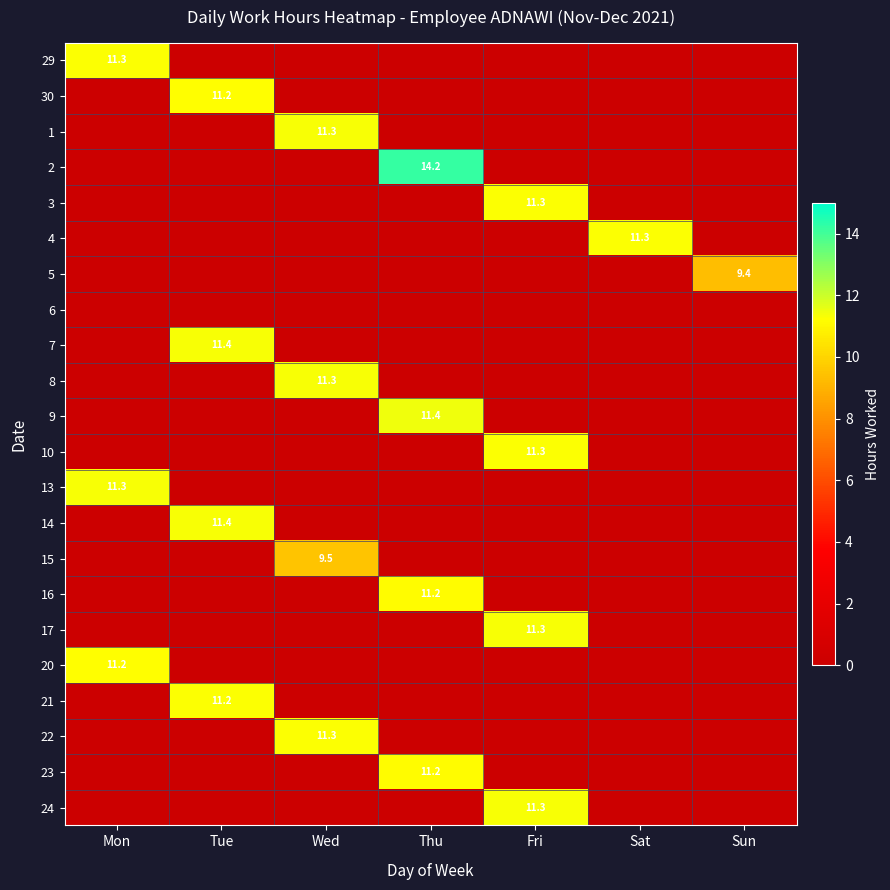

What is the spread (max minus min) of values at Fri?

11.3